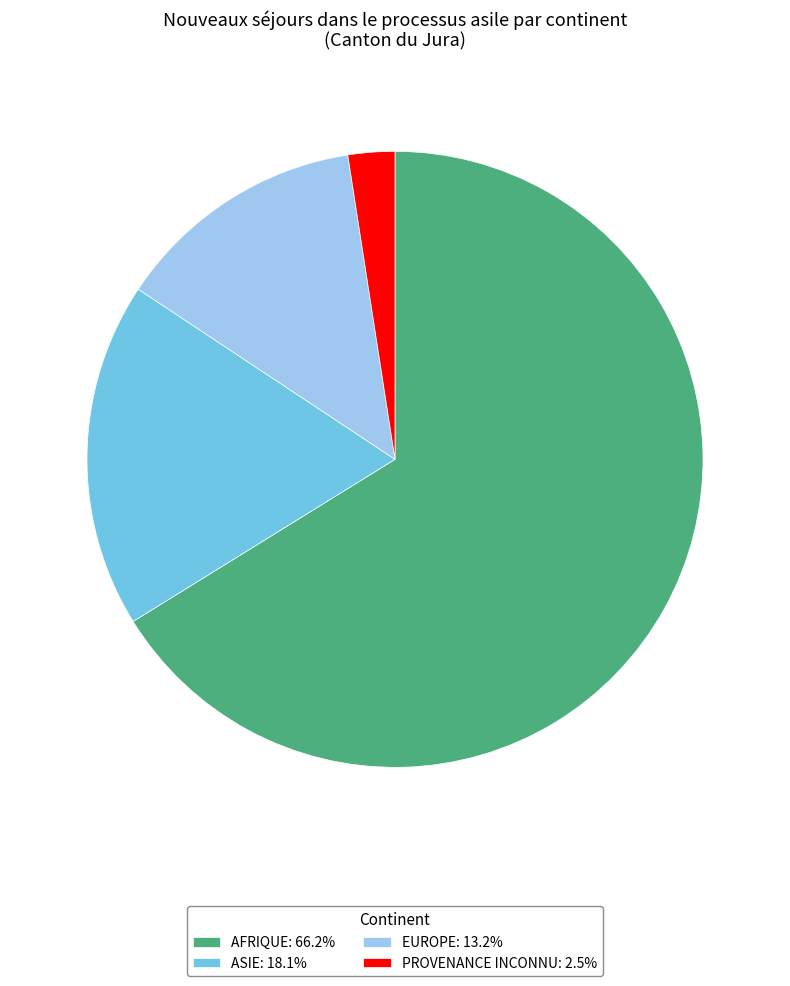

Is there a majority slice in this chart?

Yes